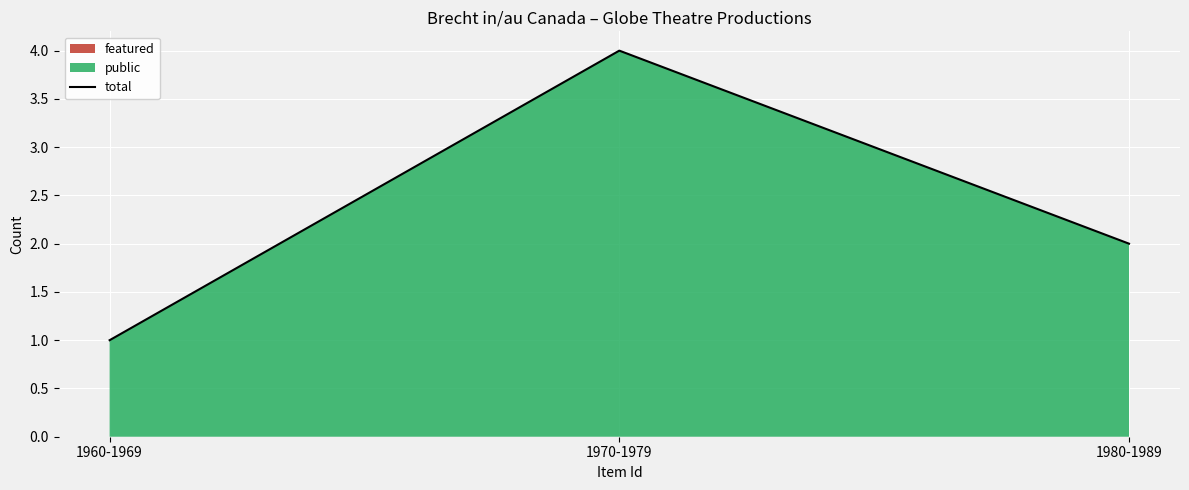

How many values are between 1 and 4?

3